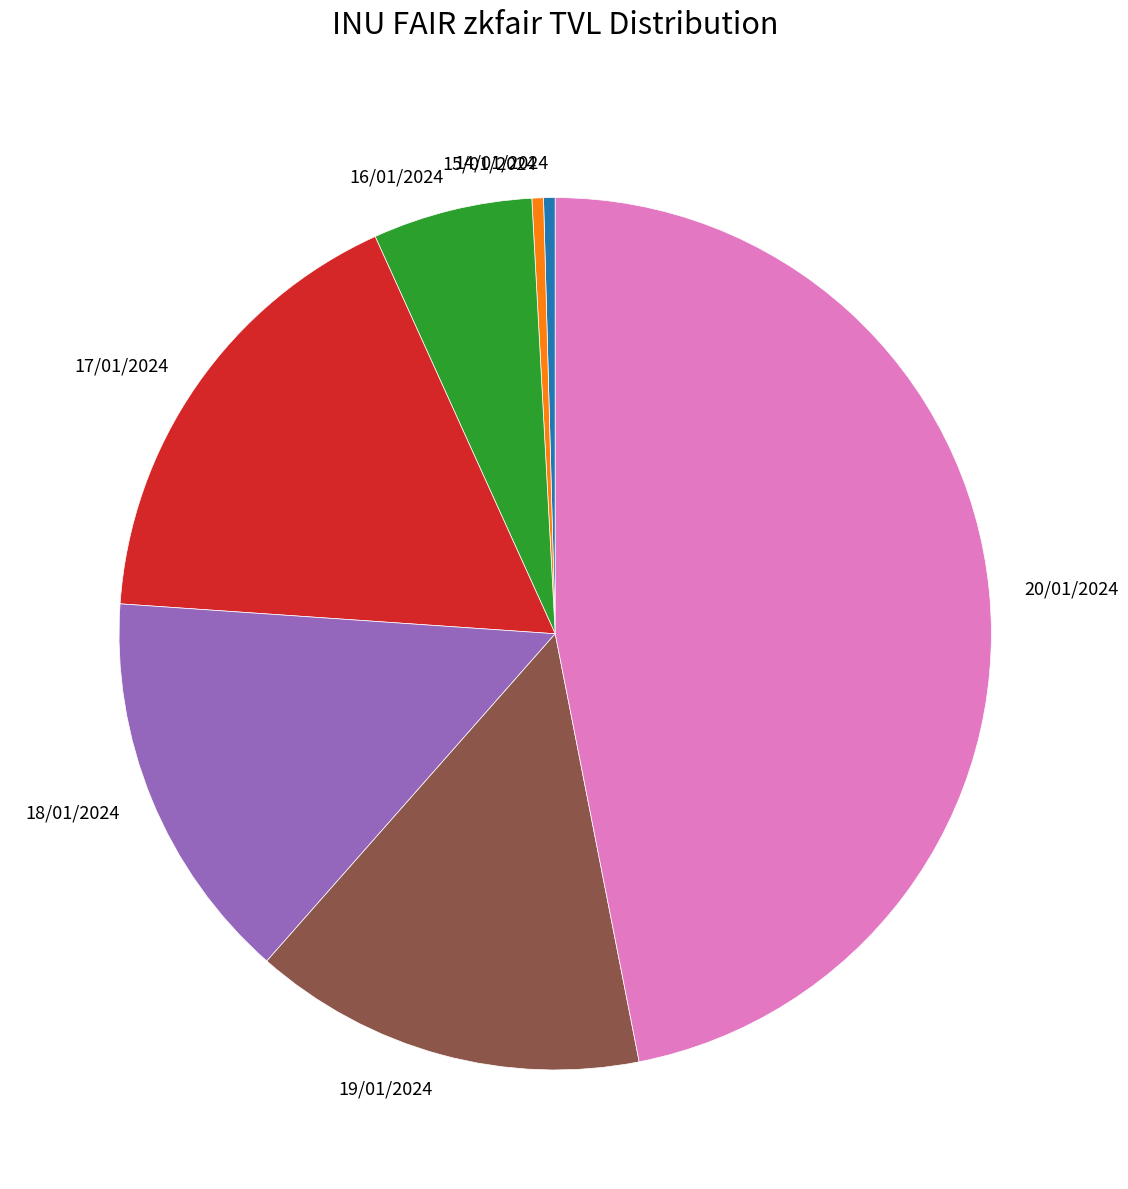

Does 15/01/2024 account for over 50% of the chart?

No